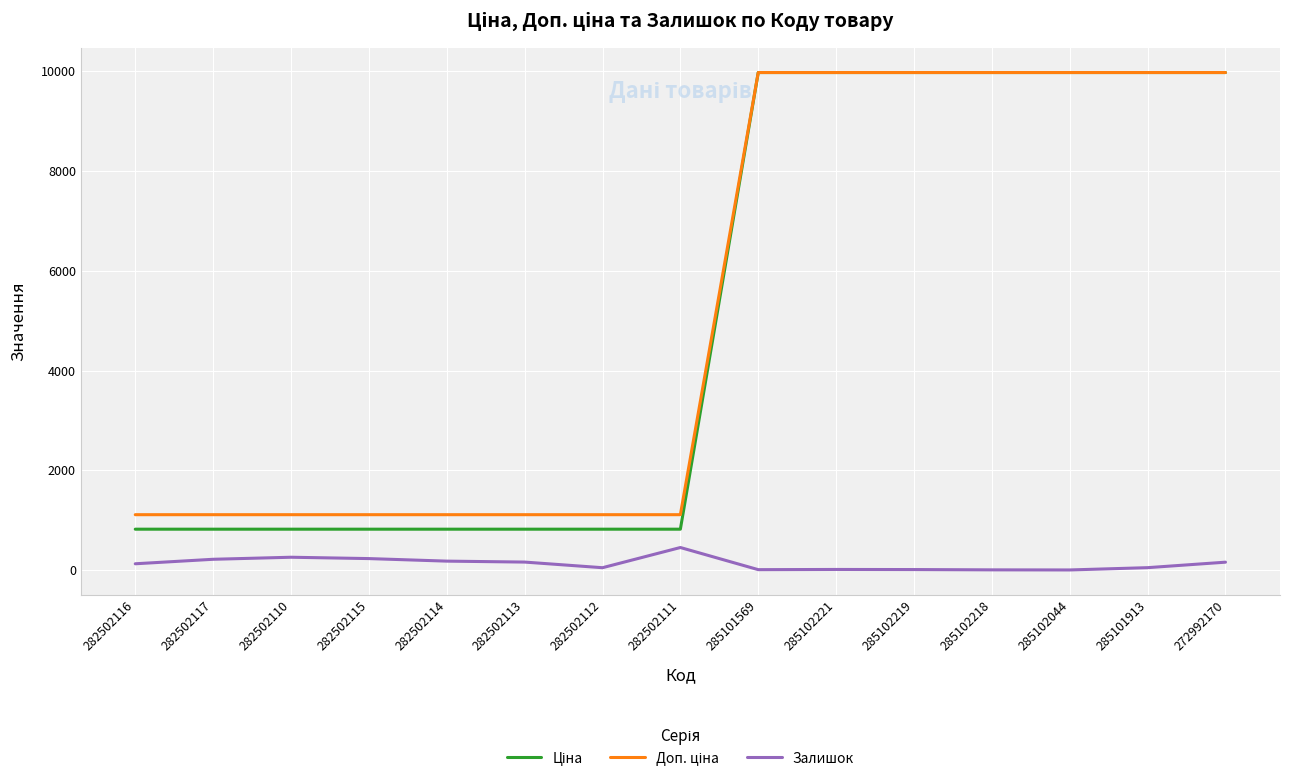

What is the maximum value shown in the chart?

9975.0